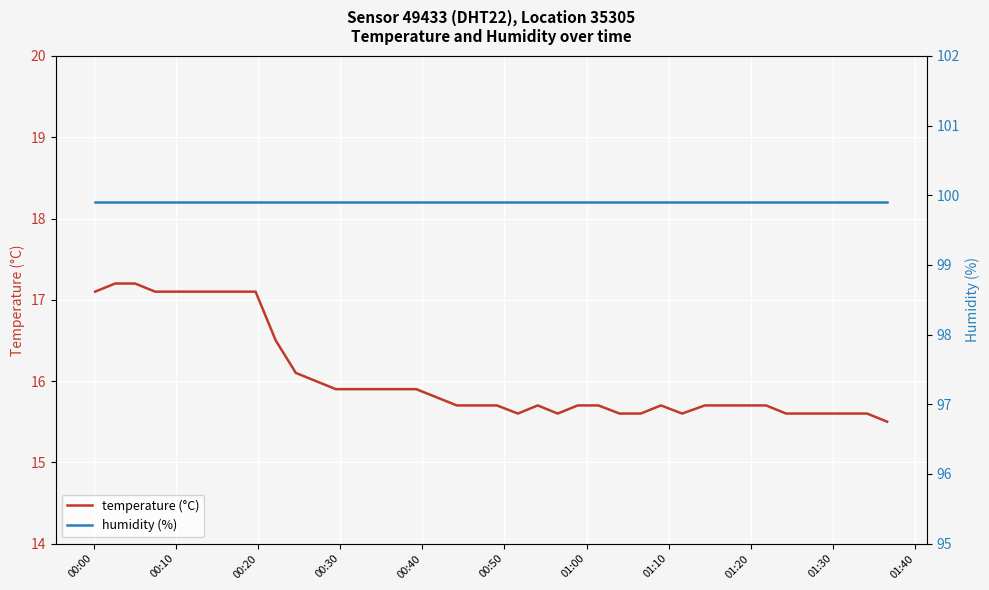

What is the maximum value for temperature (°C)?

17.2